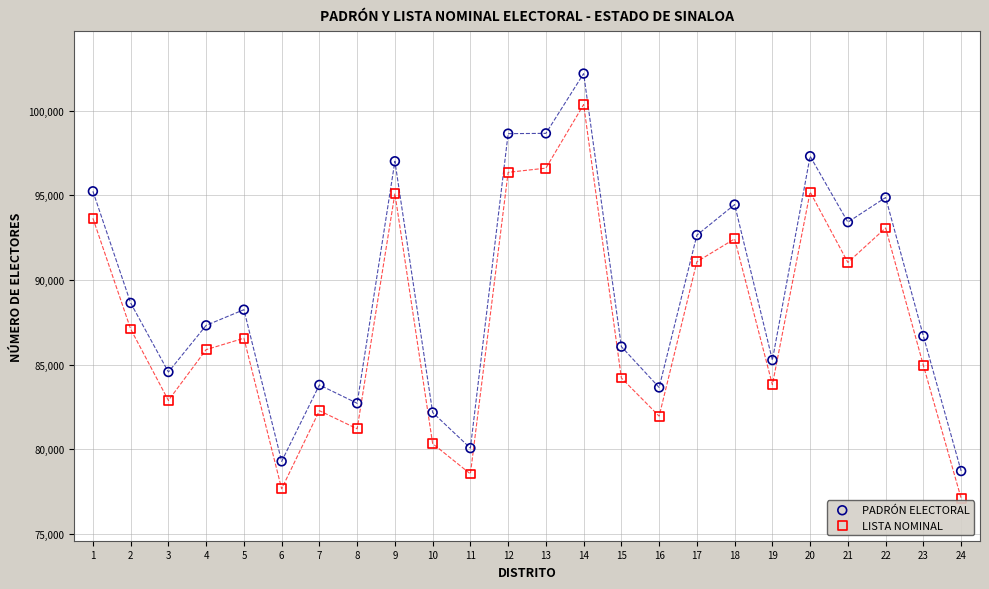

Which series contains the highest Y value?

PADRÓN ELECTORAL